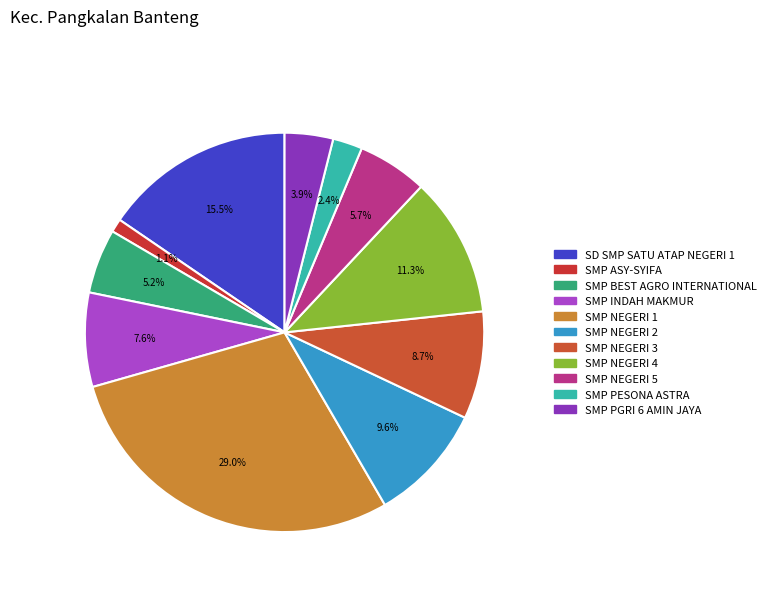

True or false: SMP INDAH MAKMUR accounts for 1% of the total.

False